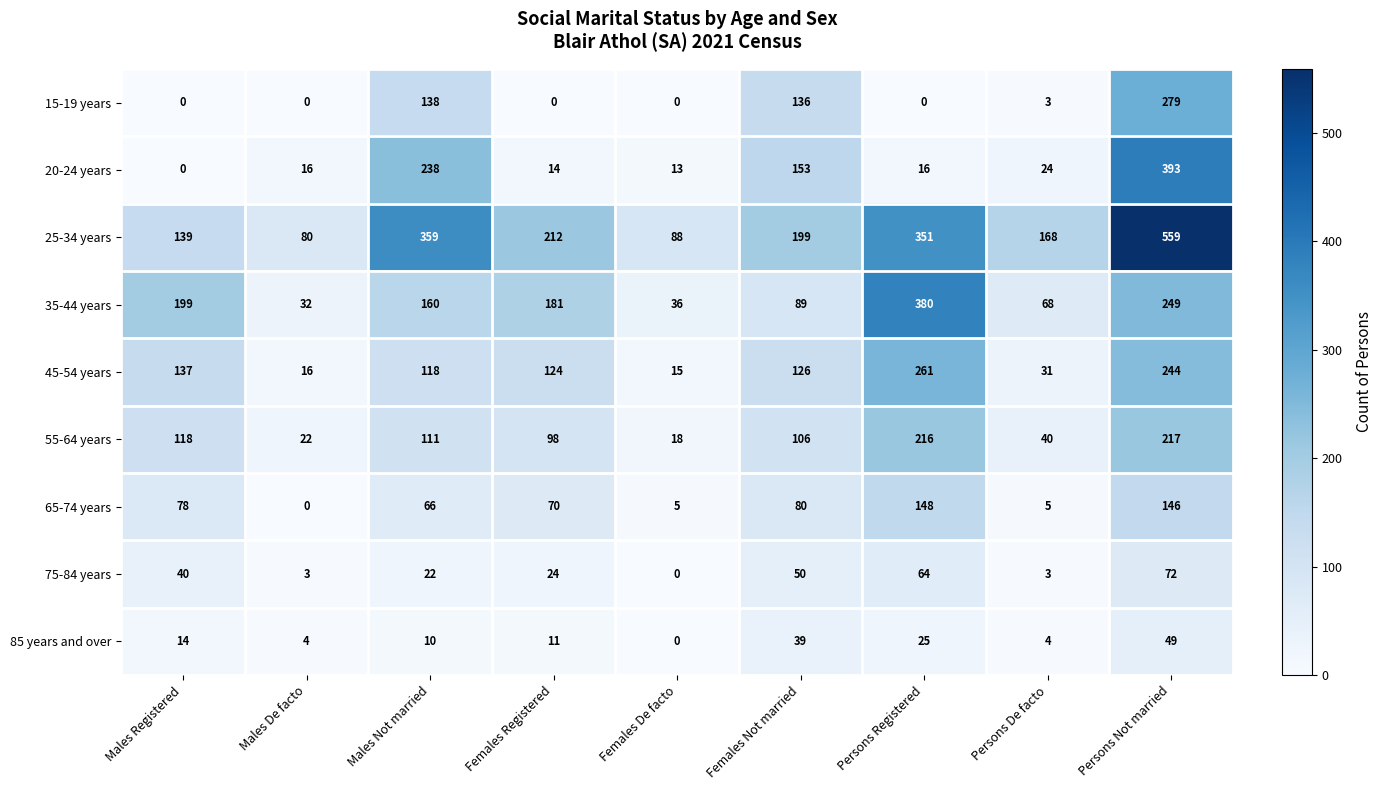

Is it true that 75-84 years equals 40 at Males Registered?

True